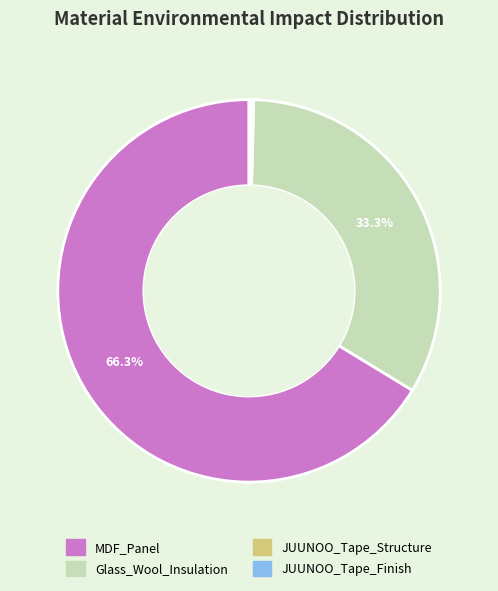

To the nearest percent, what portion does MDF_Panel represent?

66%